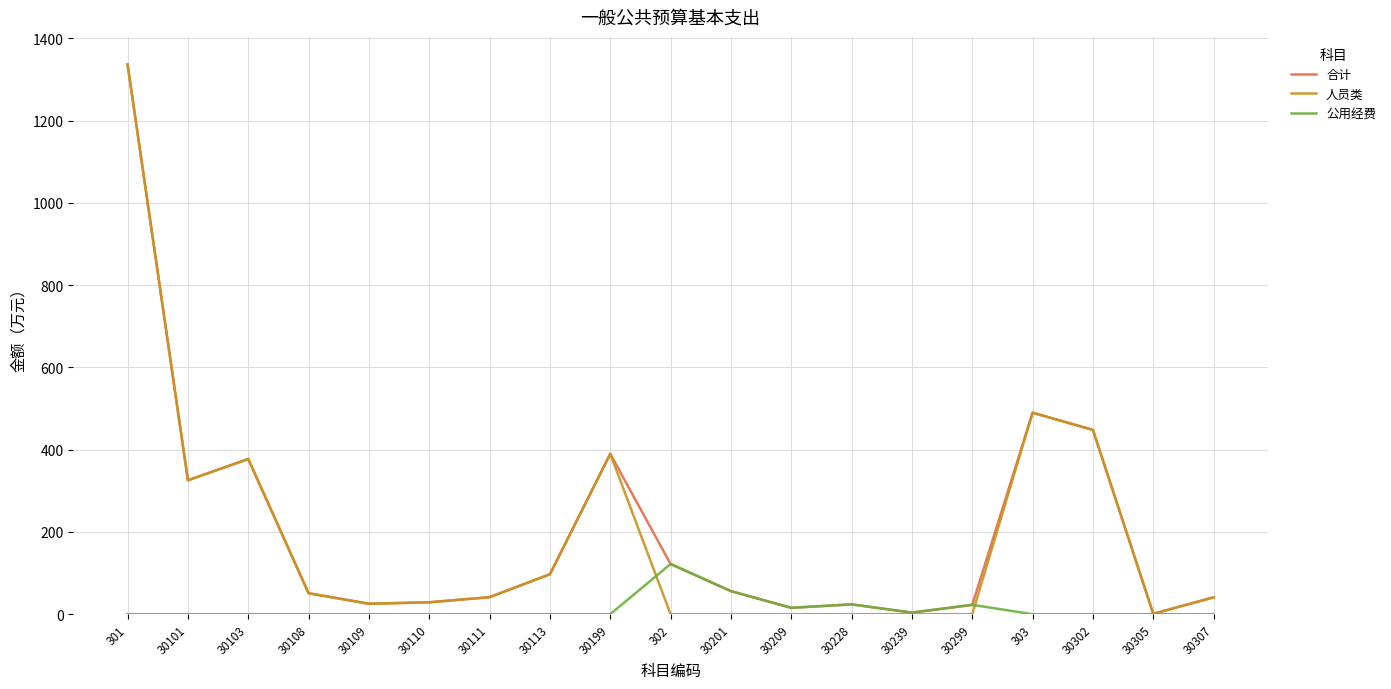

Does the chart display data point markers on the line(s)?

No